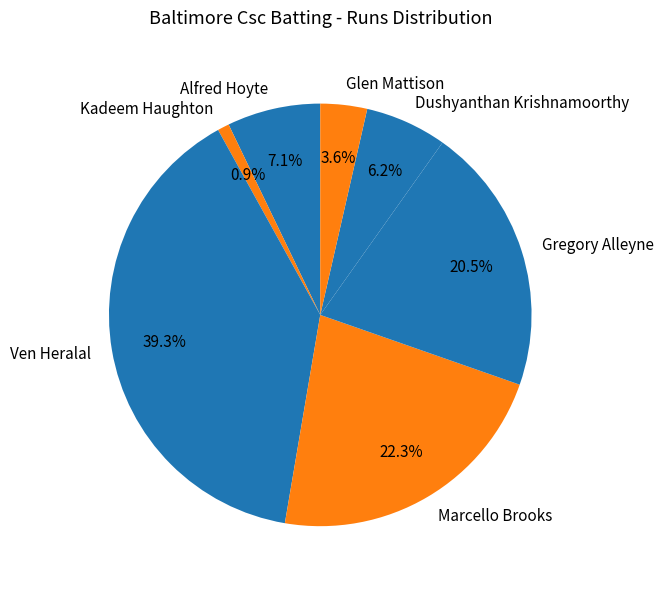

Which category has the biggest portion of the pie?

Ven Heralal